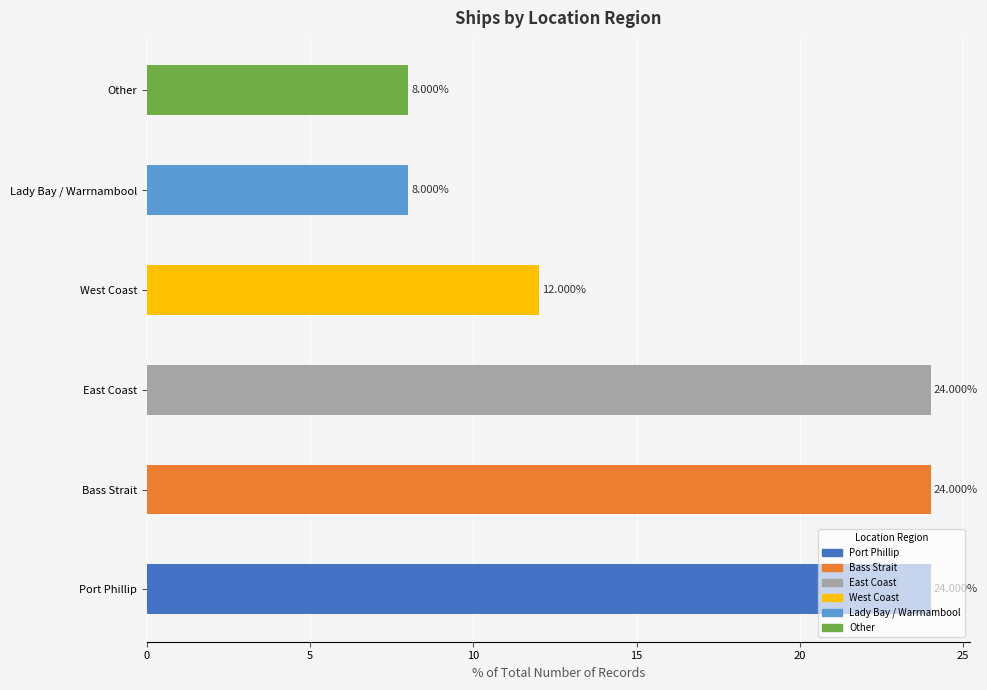

The chart shows a value of 24 at Bass Strait. True or false?

True